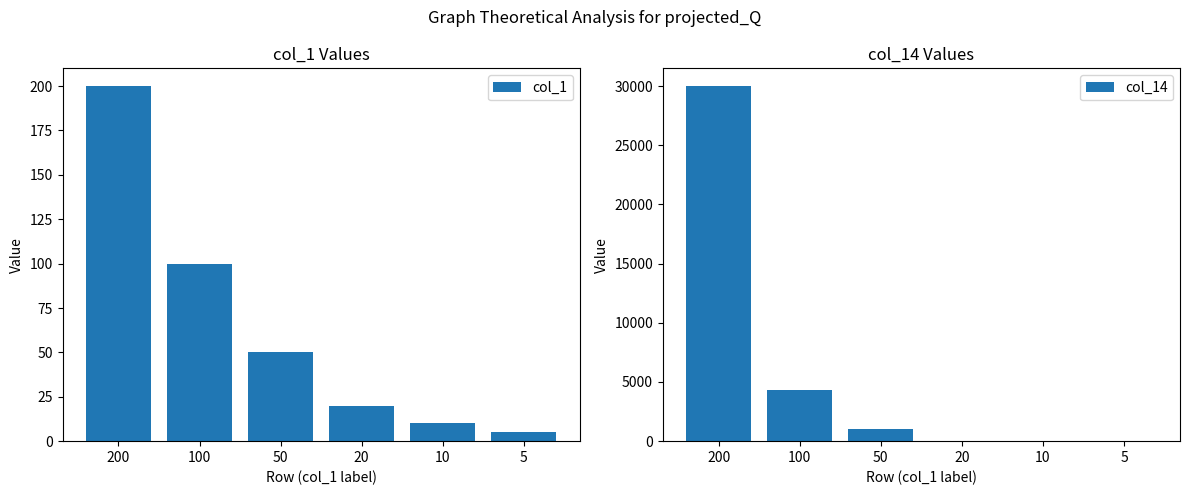

What is the difference between the second highest and minimum values in the col_14 series?

4300